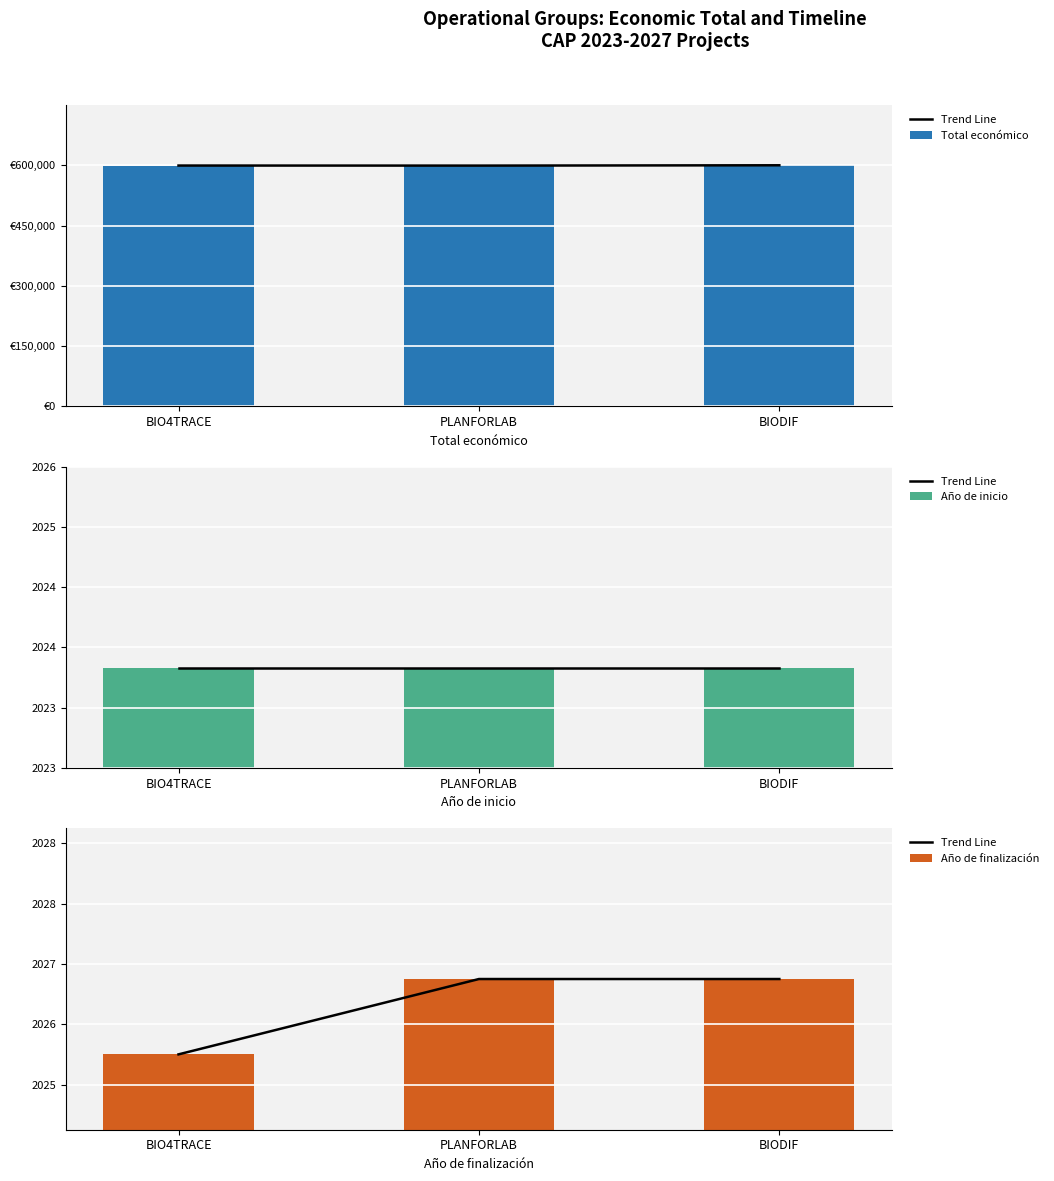

Rank the series by their maximum value, from highest to lowest.

Total económico, Trend Line, Año de finalización, Año de inicio